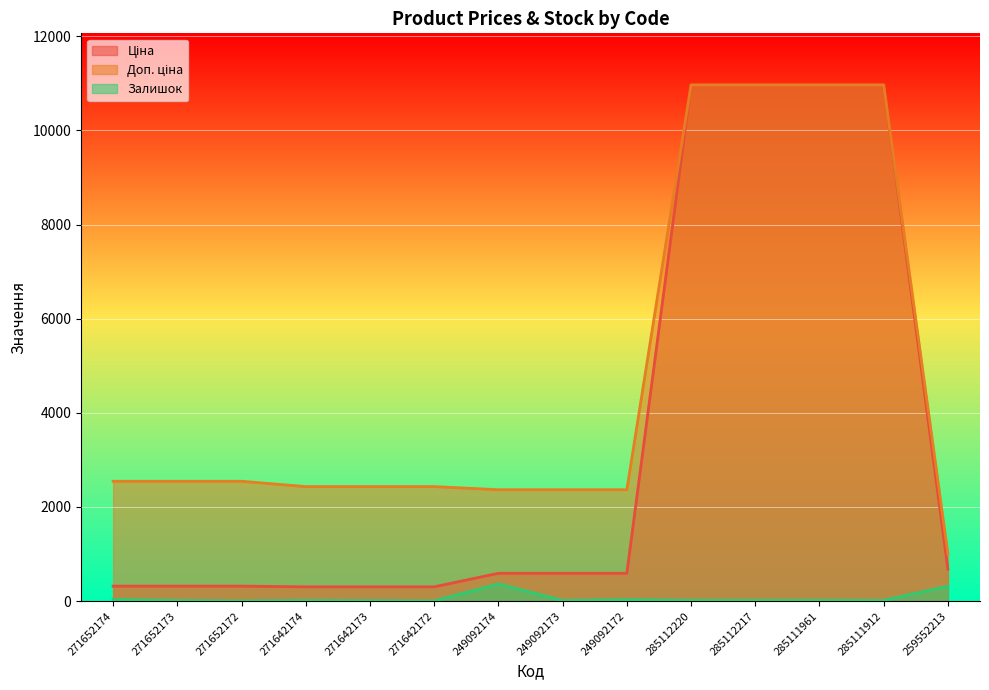

True or false: Ціна has more than 1 interior local peaks.

False